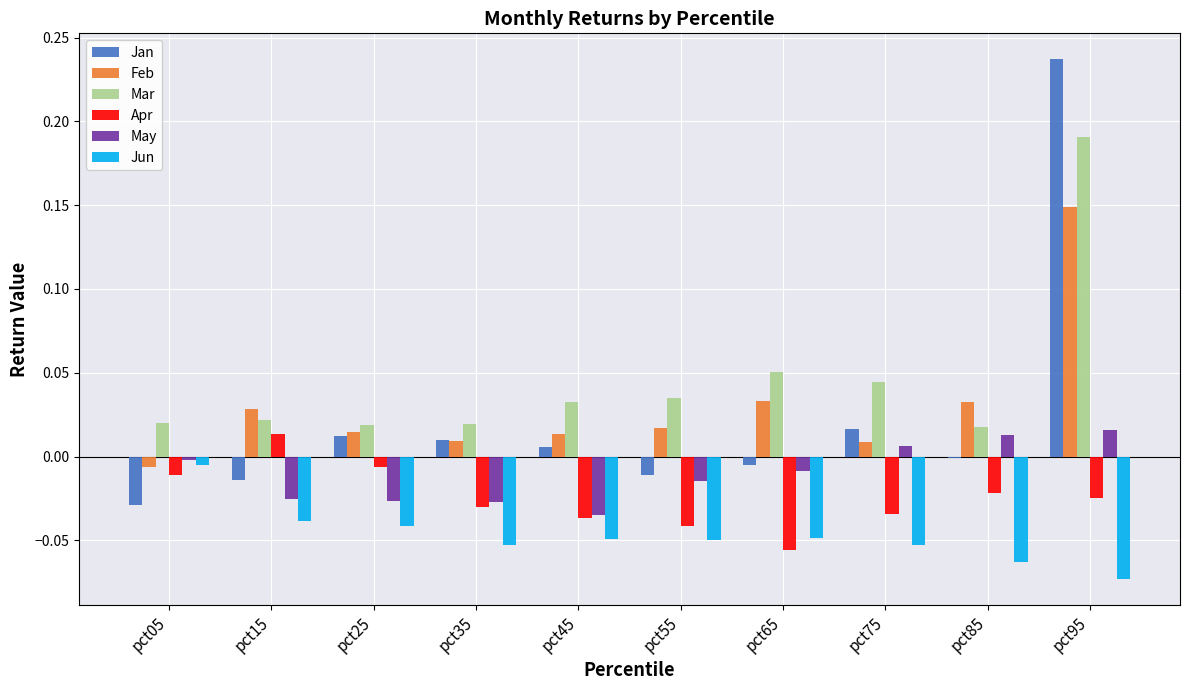

Is the value of Mar at pct05 greater than the value of Jan at pct85?

Yes